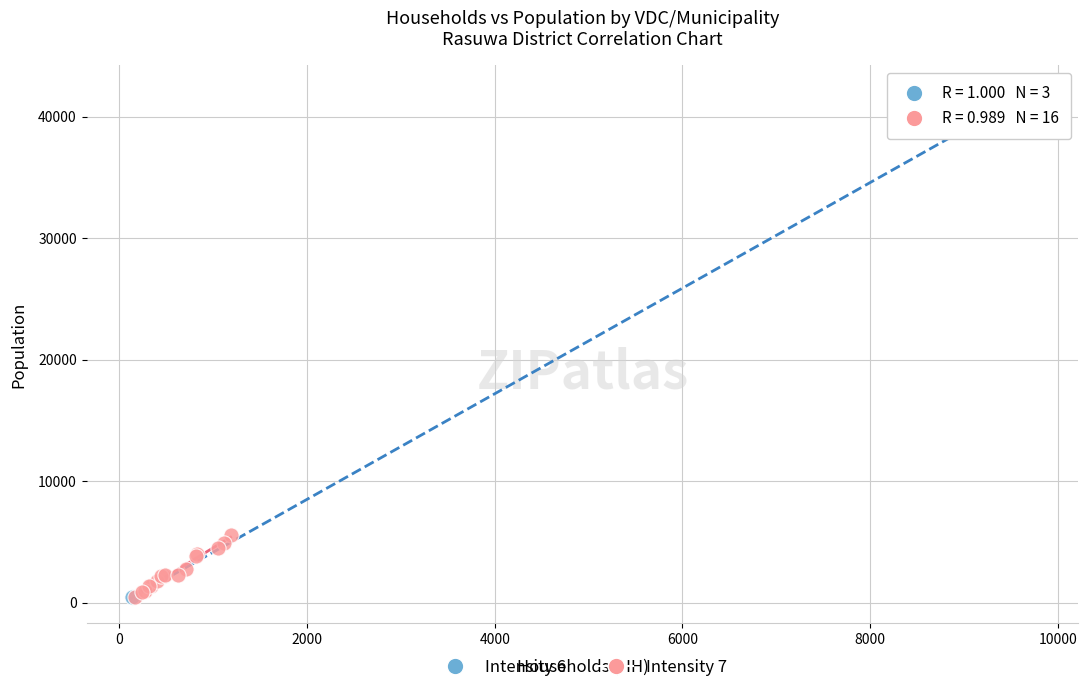

Which series has the largest Y range (max minus min)?

Intensity 6